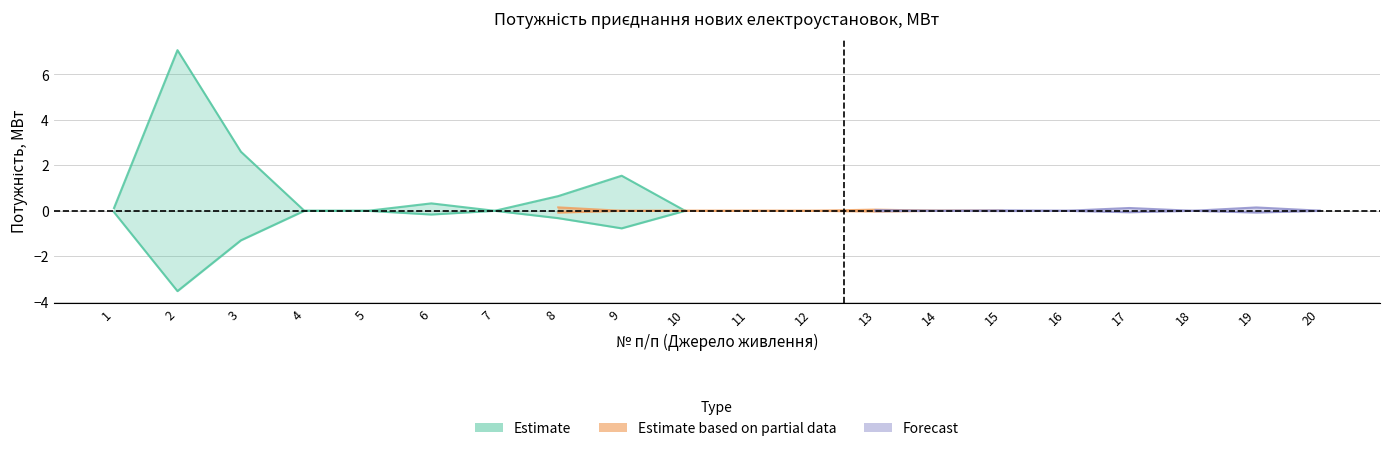

Does the chart display data point markers on the line(s)?

No